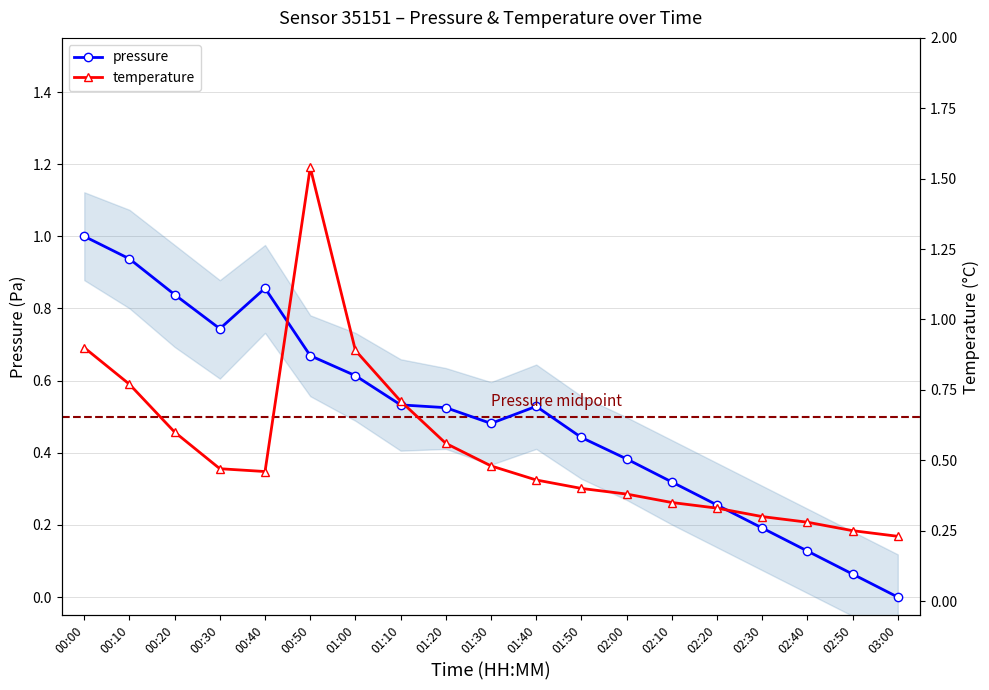

What is the approximate value of temperature at 02:30?

0.3